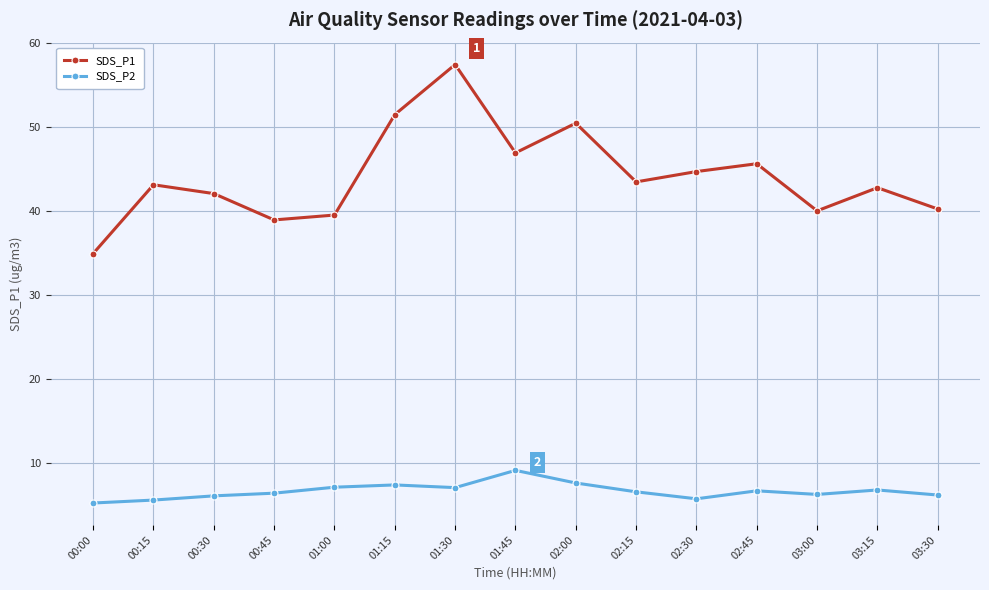

True or false: SDS_P1 has more than 0 interior local peaks.

True